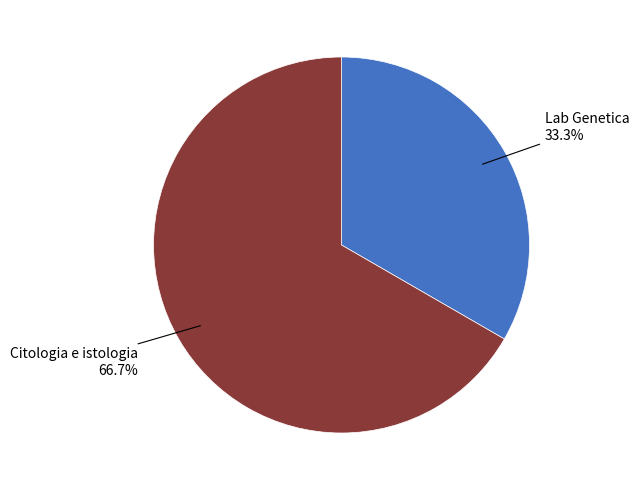

Is there any slice that represents more than half of the pie?

Yes